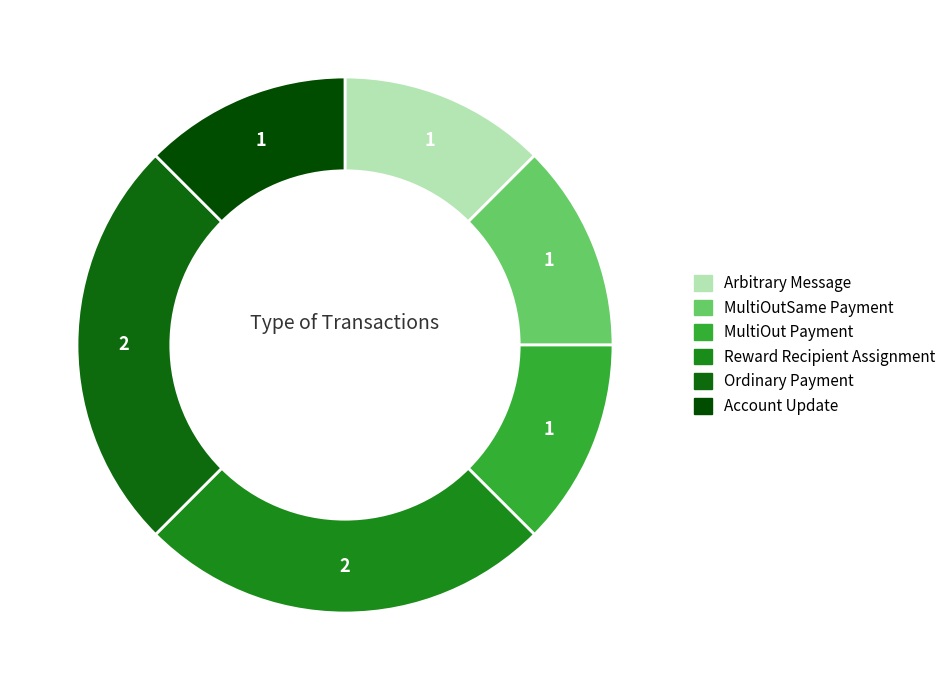

Does Account Update represent more than half of the total?

No